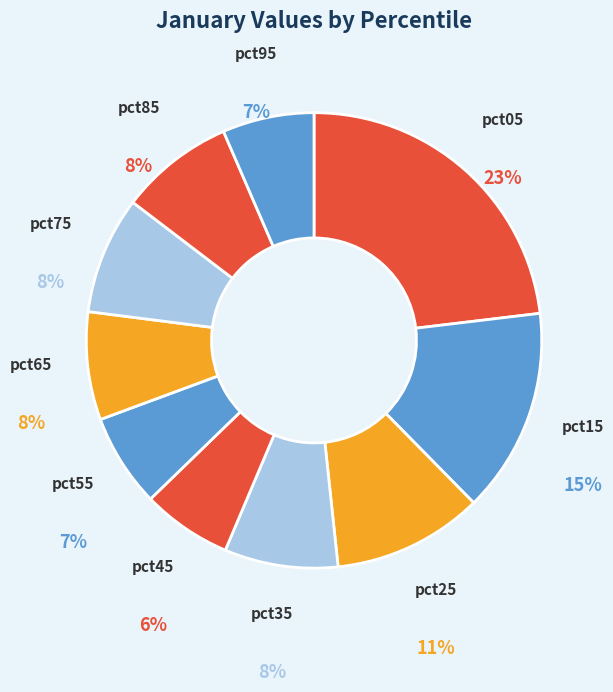

What is the largest slice in the pie chart?

pct05